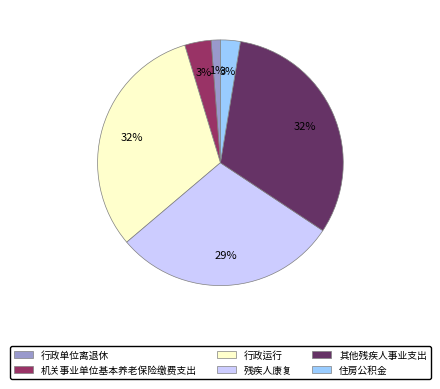

The 行政单位离退休 slice represents 1% of the pie. True or false?

True